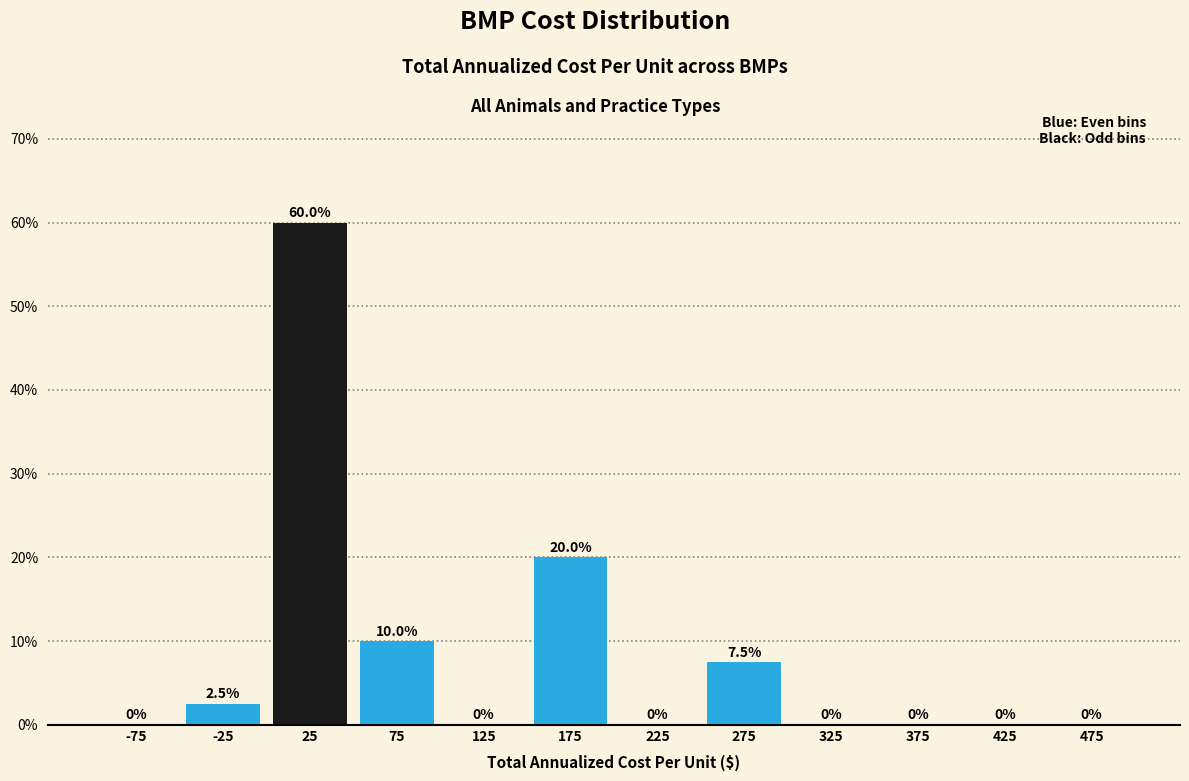

Which range on the x-axis has the tallest bar?

0 to 50